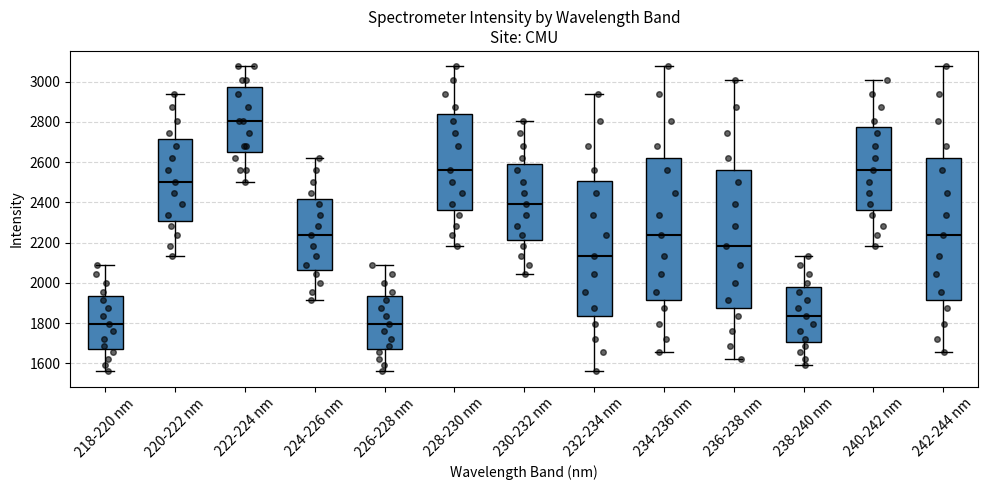

Where does the median line of the box for 228-230 nm sit on the y-axis? The values are not printed on the chart, so give them approximately, as read against the axis.

2560